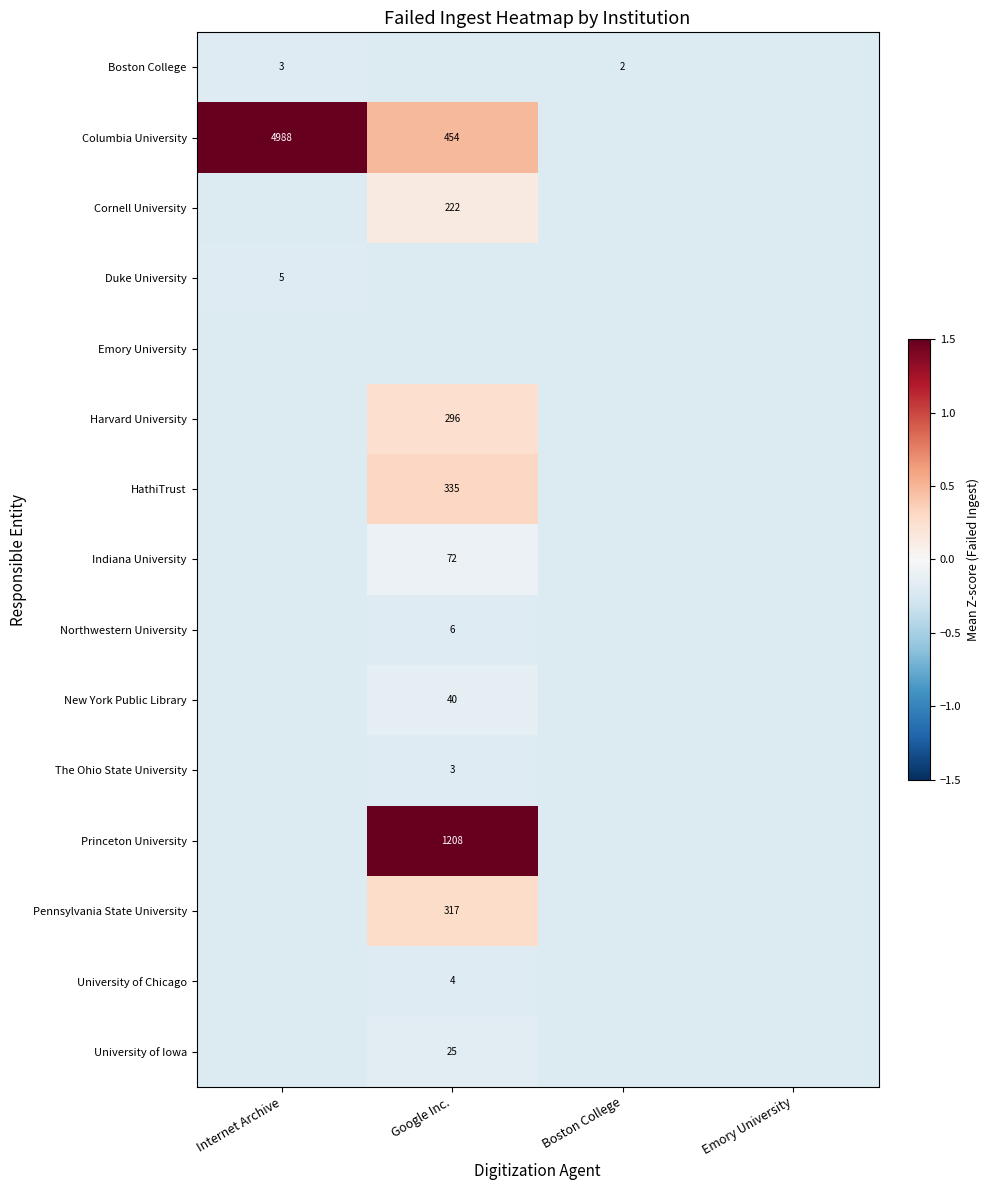

At how many categories does at least one series exceed 3?

1